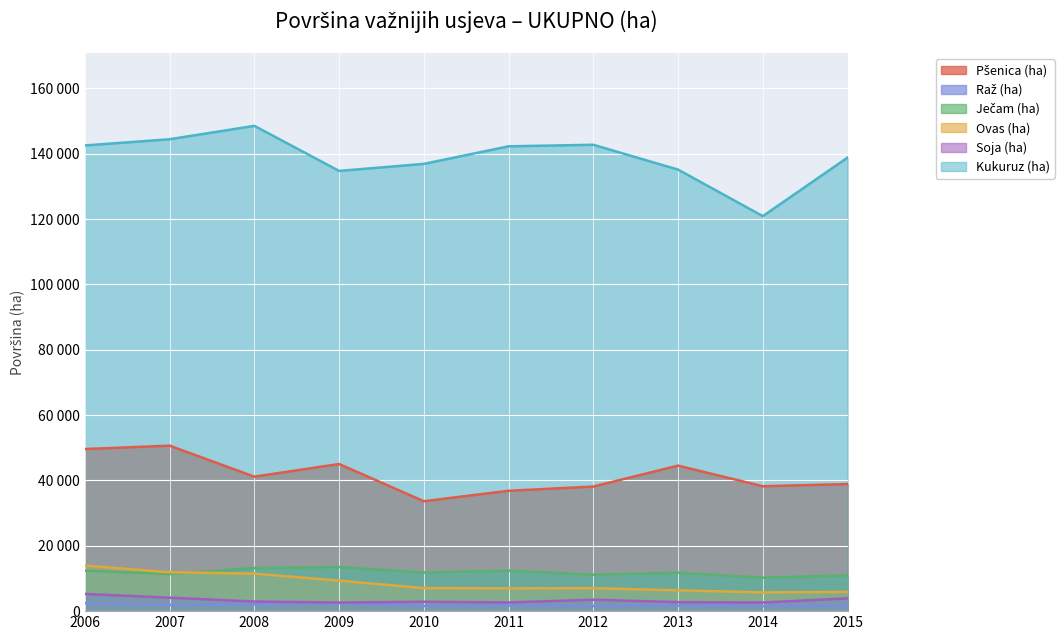

True or false: Kukuruz (ha) and Ječam (ha) cross at least once.

False